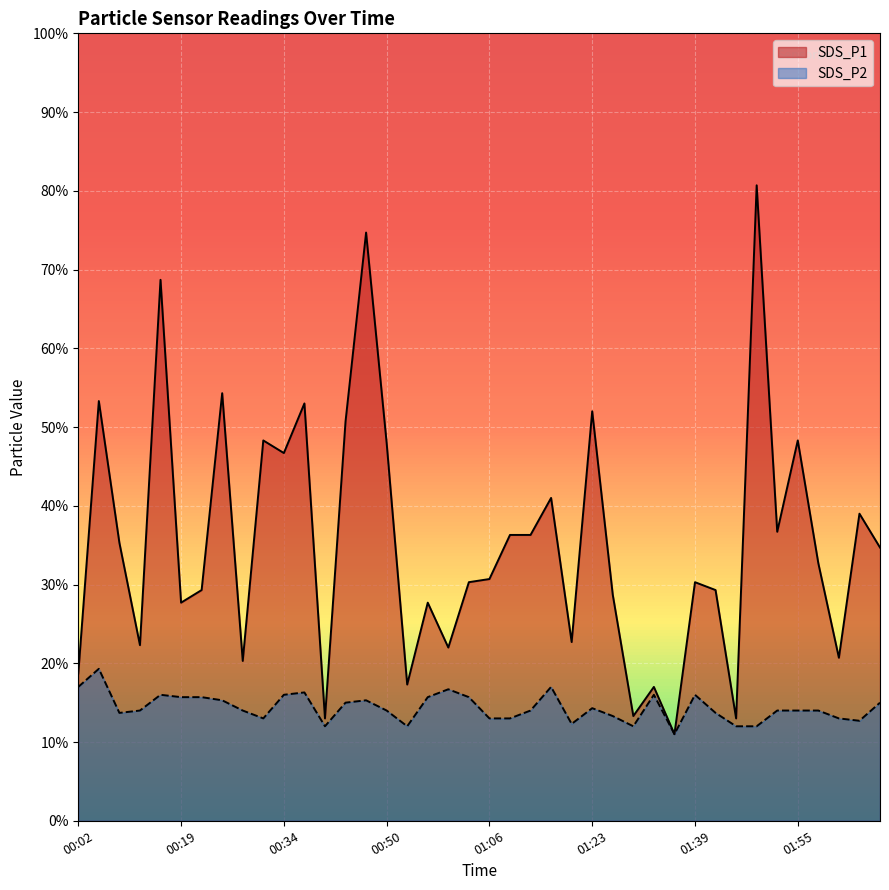

What is the label of the 2nd point from the left?

00:06